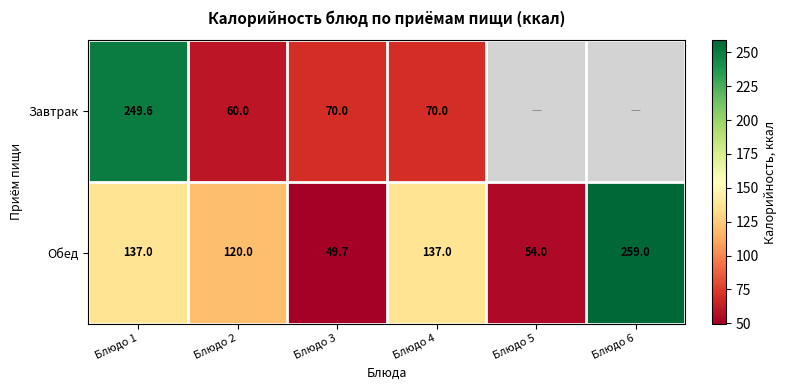

What is the difference between the highest and lowest values at Блюдо 3?

20.3